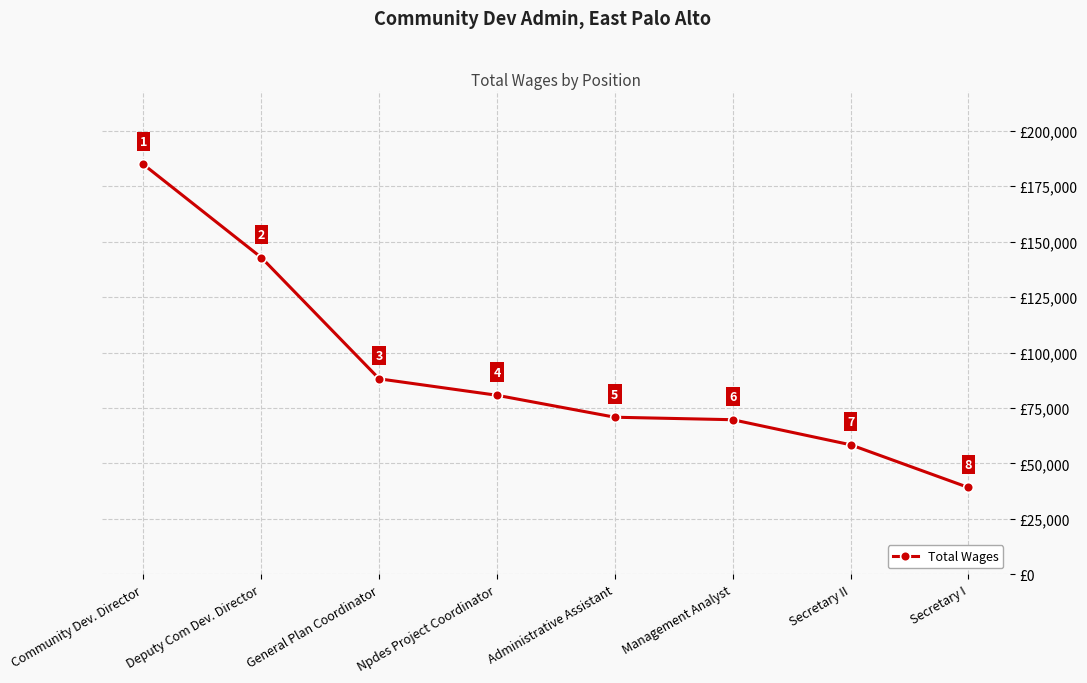

Which has a higher value, Deputy Com Dev. Director or Npdes Project Coordinator?

Deputy Com Dev. Director